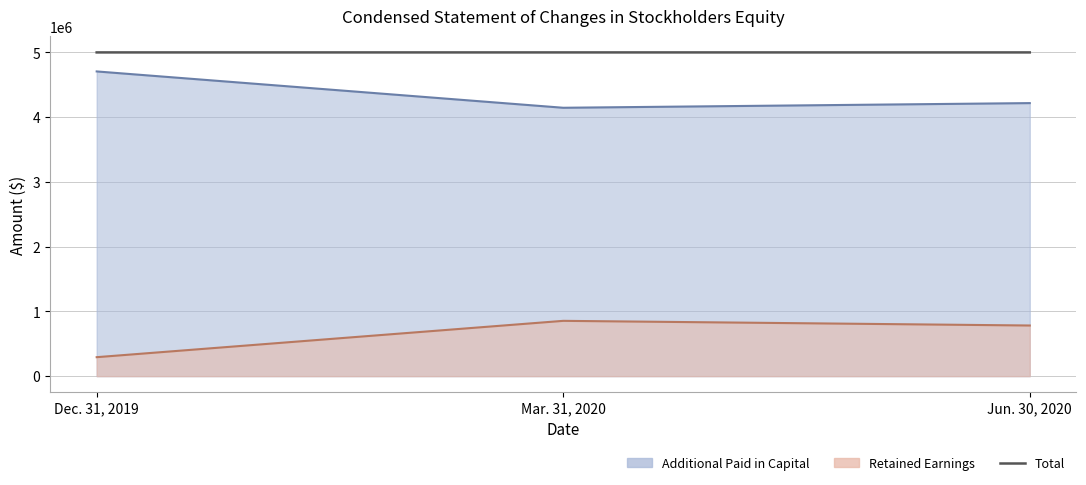

What is the average value?

5000007